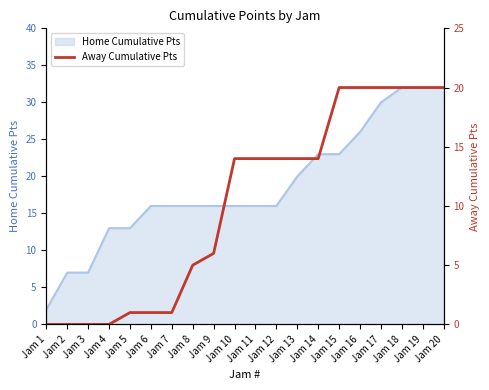

Where does the data first go above 14?

Jam 15